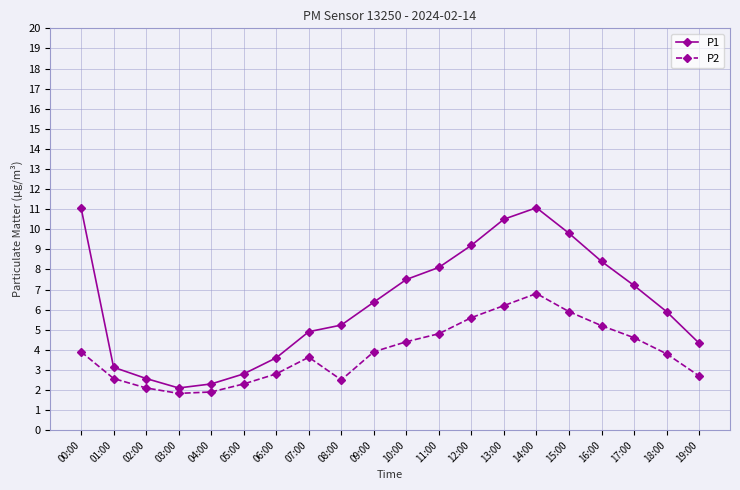

What is the maximum value for P1?

11.1